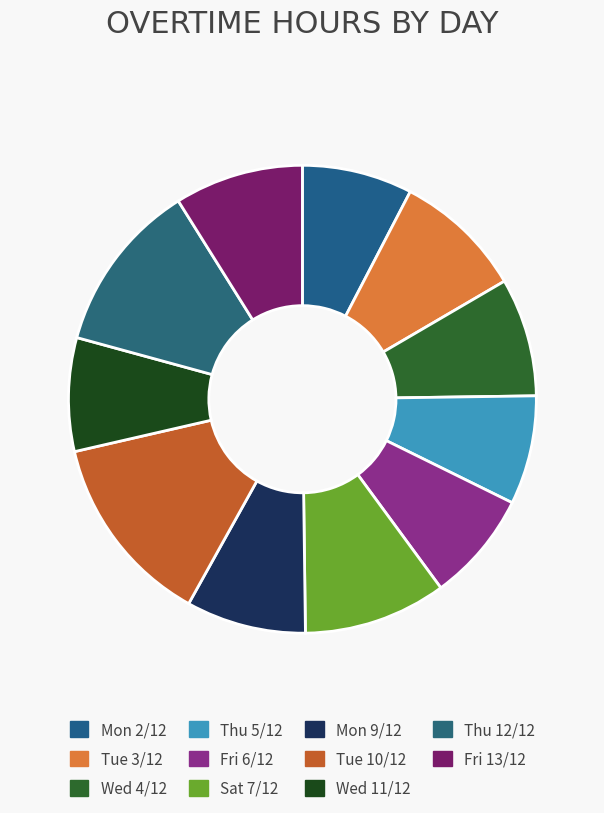

How much of the chart is everything except Wed 4/12?

91.8%